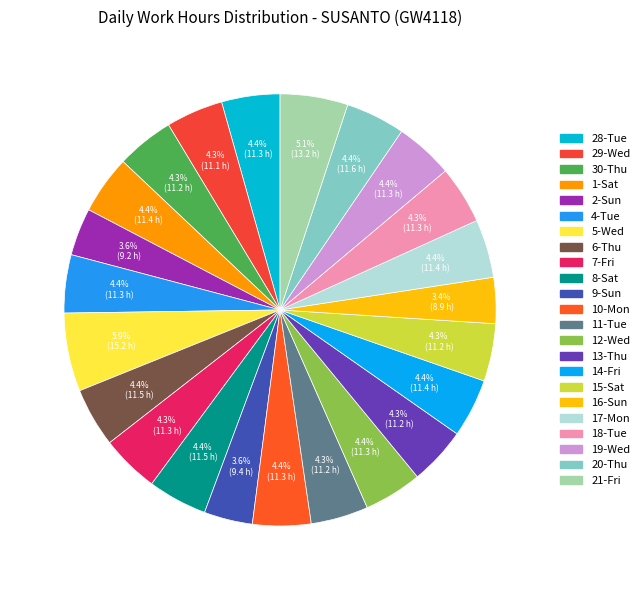

Which category has the biggest portion of the pie?

5-Wed